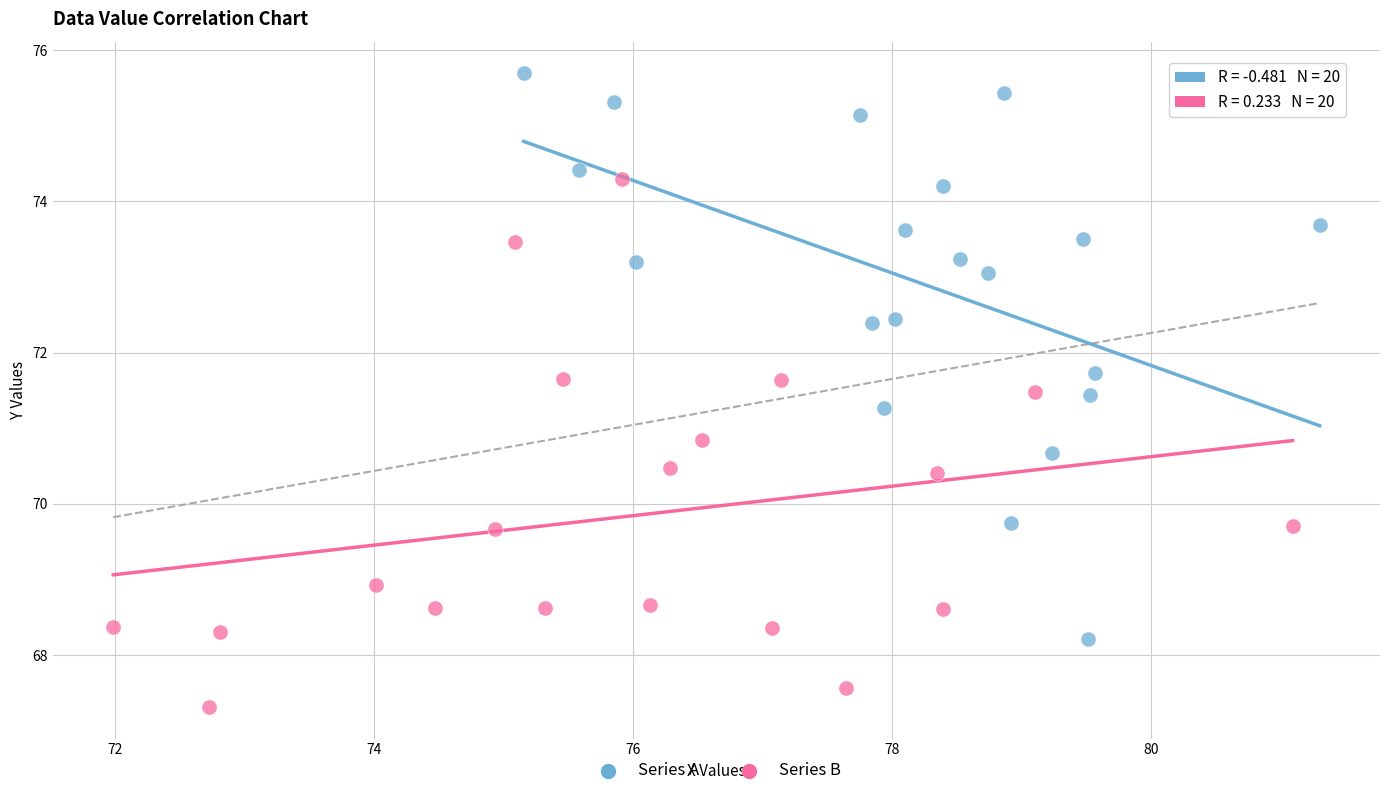

Which series has the largest Y range (max minus min)?

Series A